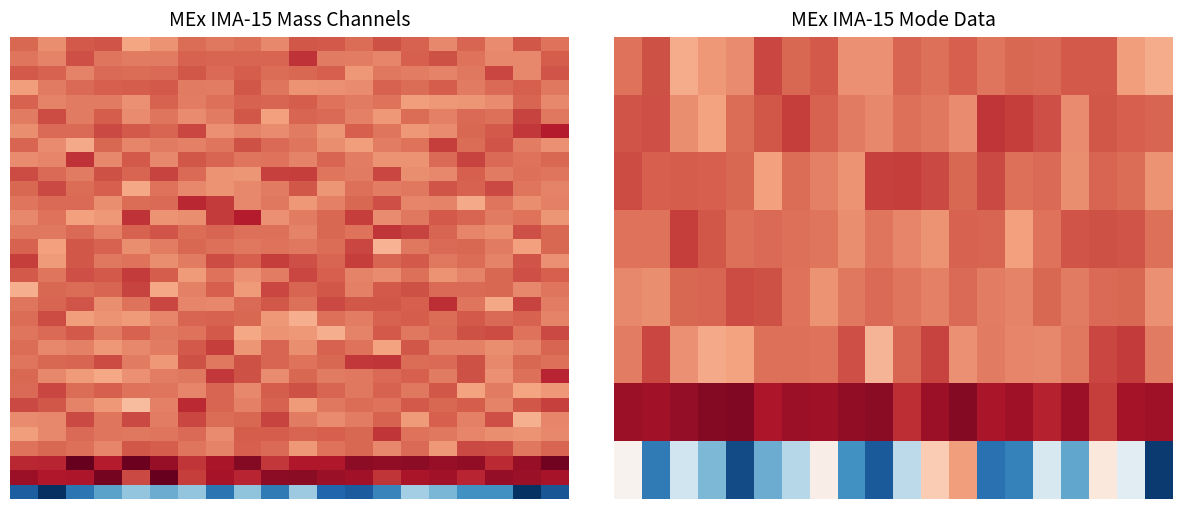

What is the spread (max minus min) of values at 11?

1.7